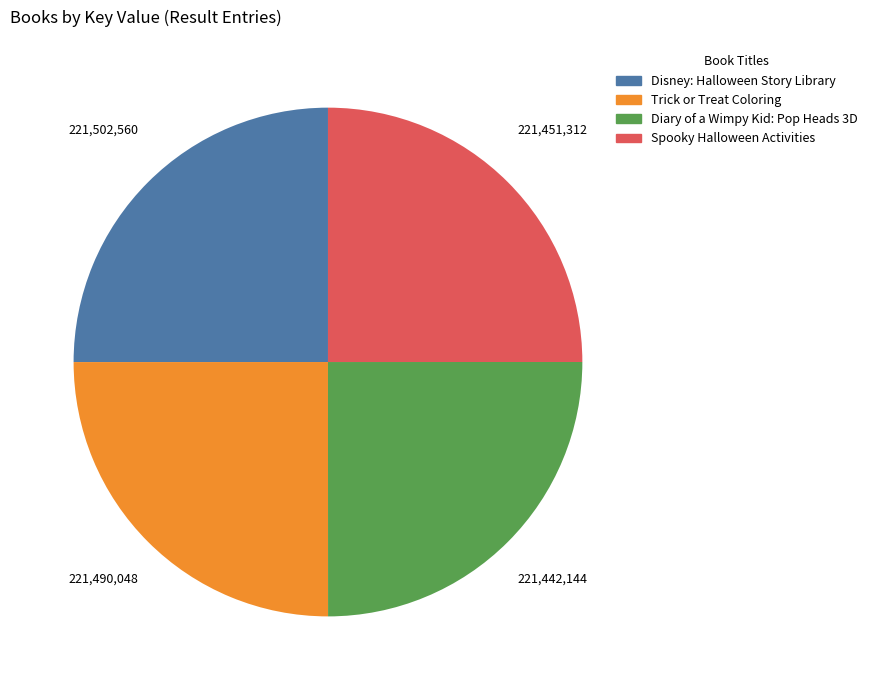

Is it true that Disney: Halloween Story Library is 17% of the pie?

False